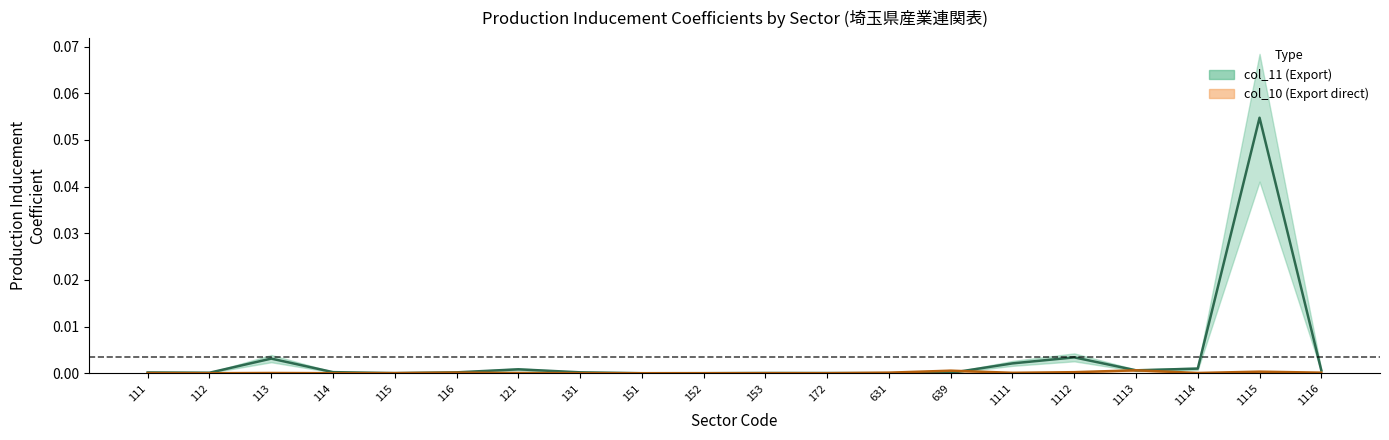

Reading right to left, list all the values displayed in this chart.

col_11 (Export): 0.0	0.1	0.0	0.0	0.0	0.0	0.0	0.0	0.0	0.0	0.0	0.0	0.0	0.0	0.0	0.0	0.0	0.0	0.0	0.0
col_10 (Export direct): 0.0	0.0	0.0	0.0	0.0	0.0	0.0	0.0	0.0	0.0	0.0	0.0	0.0	0.0	0.0	0.0	0.0	0.0	0.0	0.0